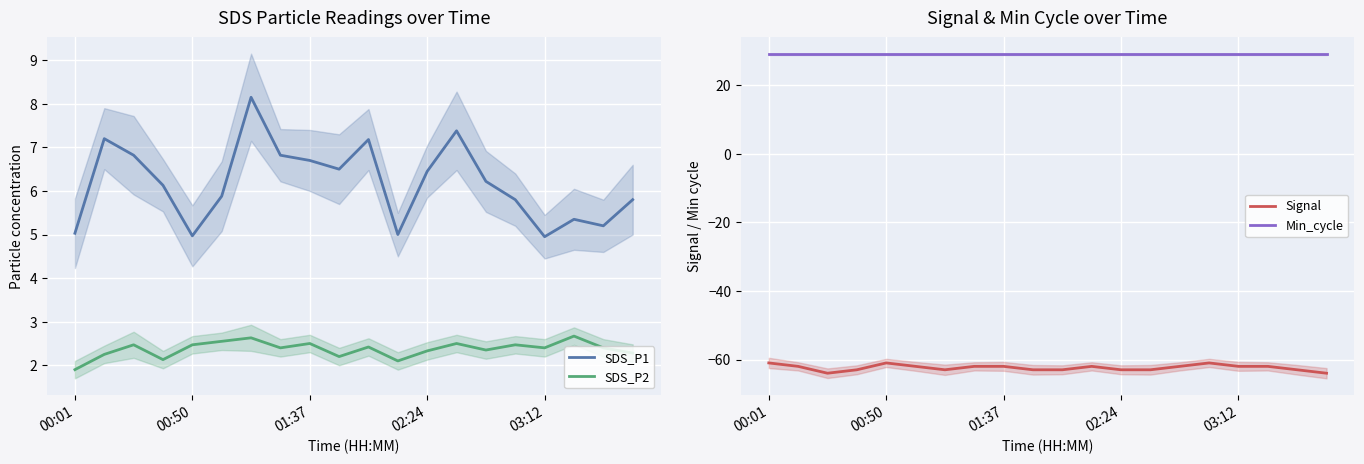

What position from the left is 10?

11